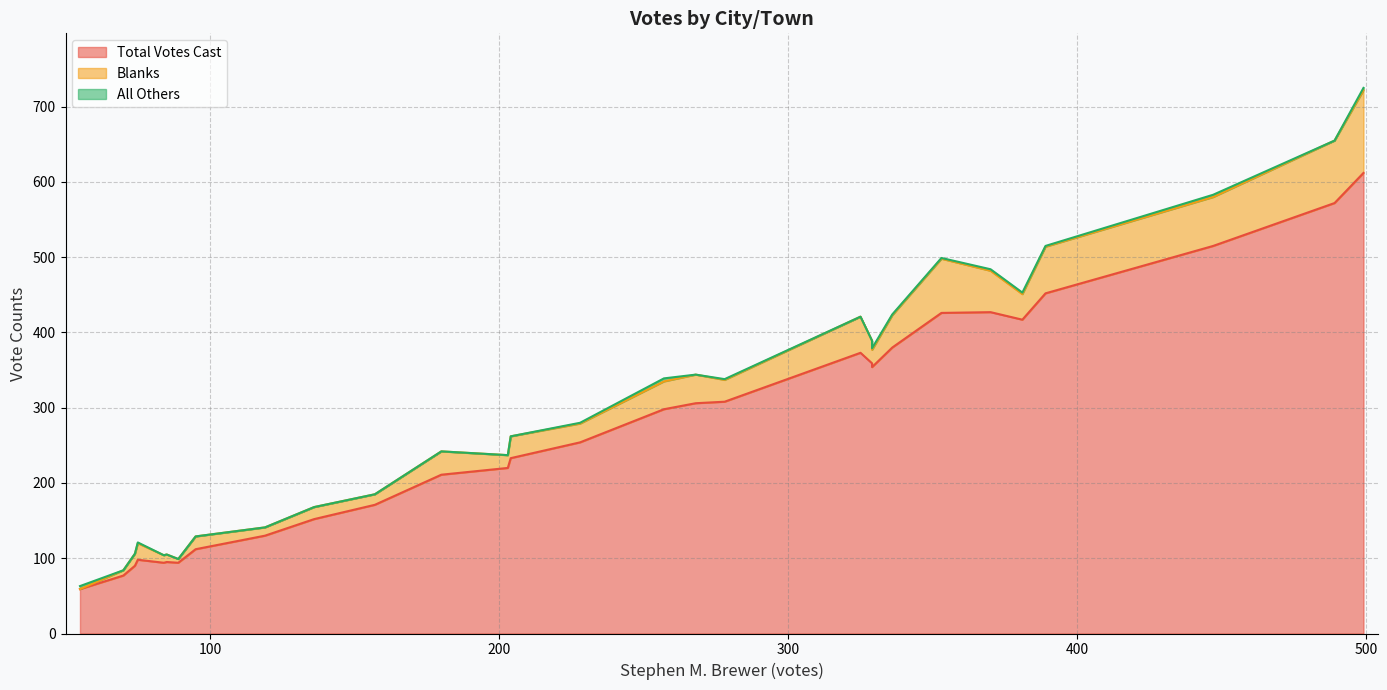

Is it true that Total Votes Cast equals 140 at Ware?

False